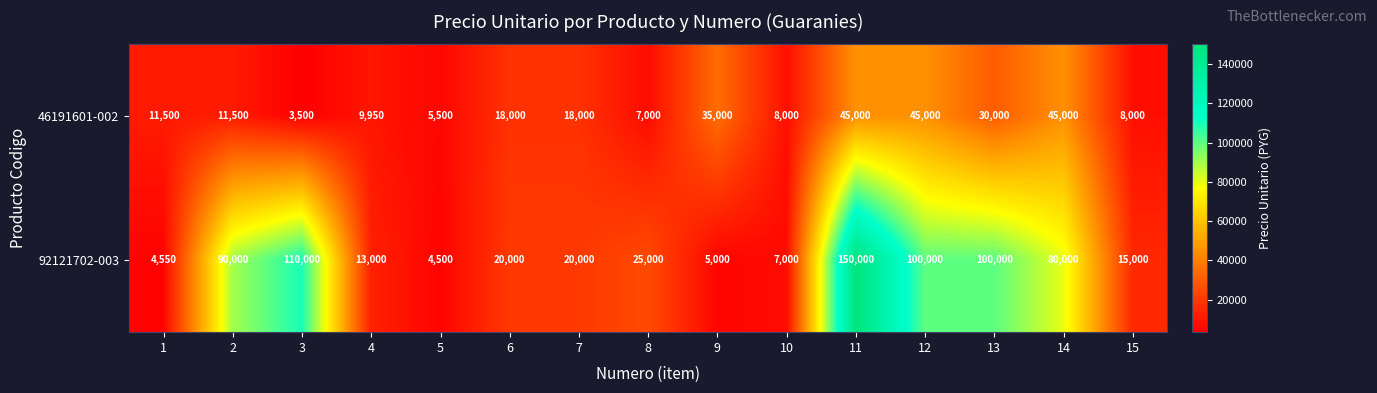

Rank the series by their maximum value, from highest to lowest.

92121702-003, 46191601-002